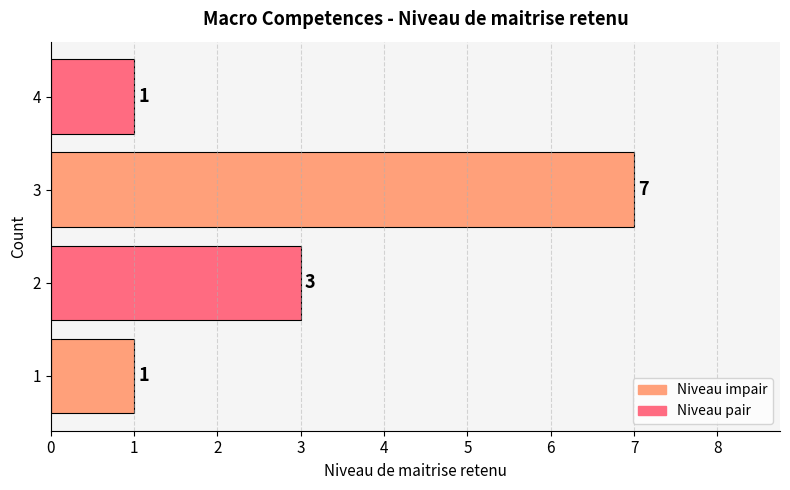

Count the values in the range 1 to 7.

4